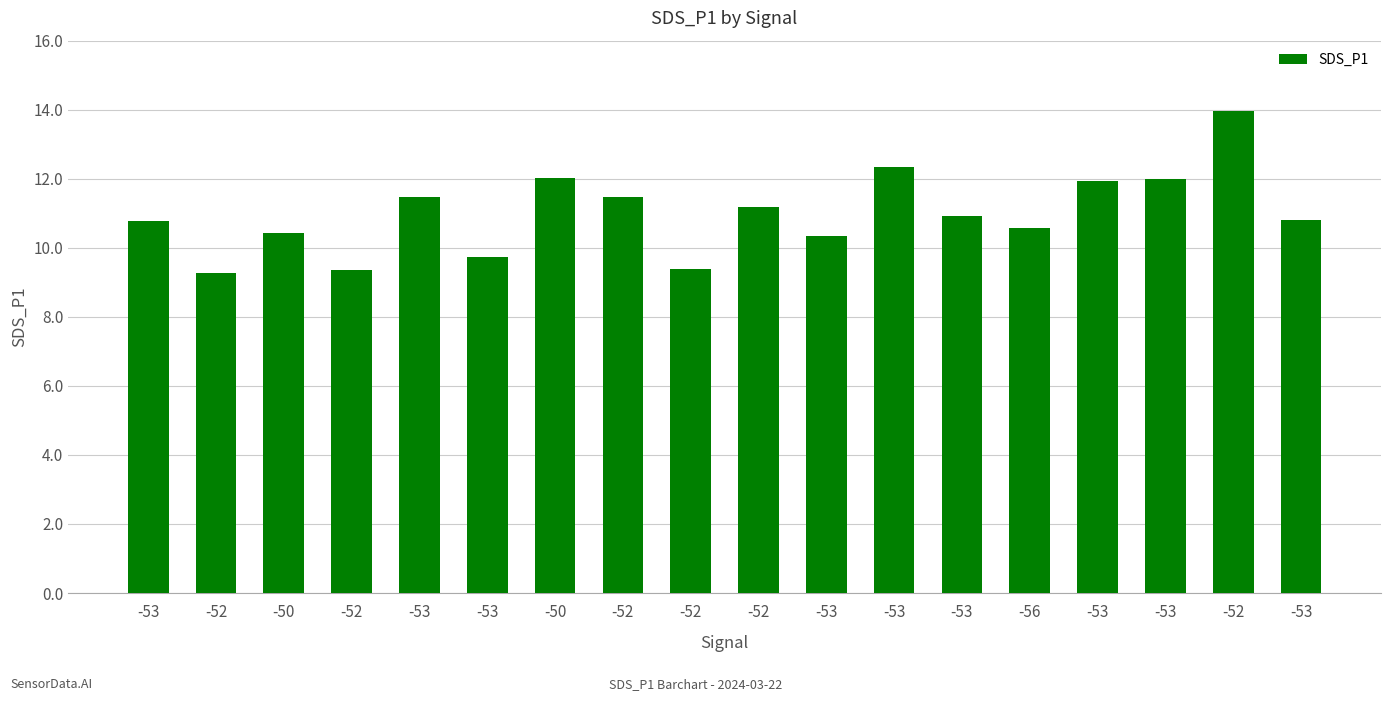

At which label does the data first exceed 10?

-53